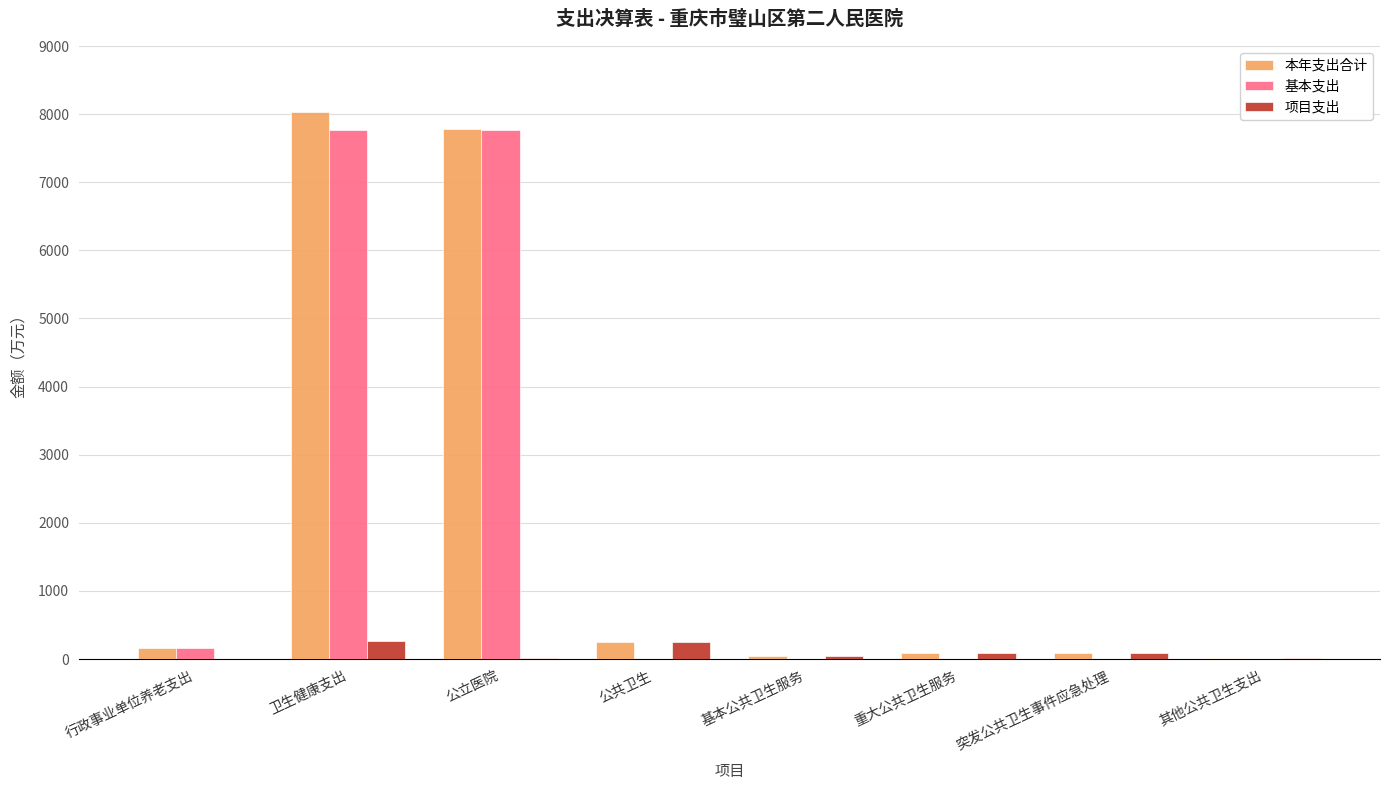

What is the sum of all 项目支出 values?

773.3